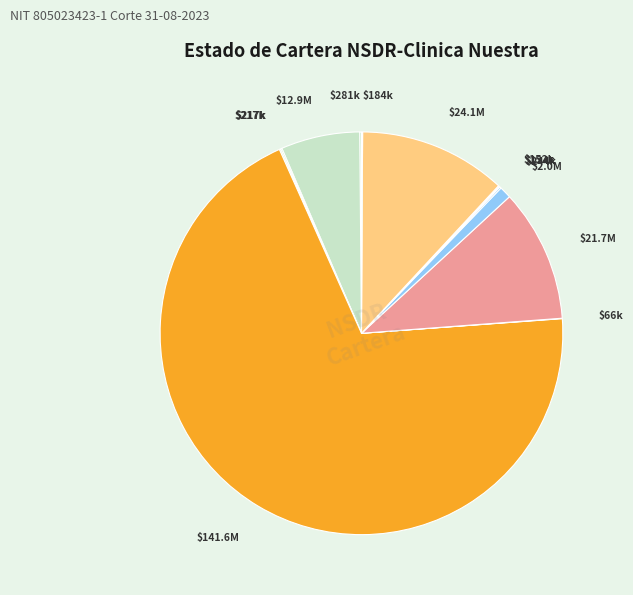

Is there any slice that represents more than half of the pie?

Yes